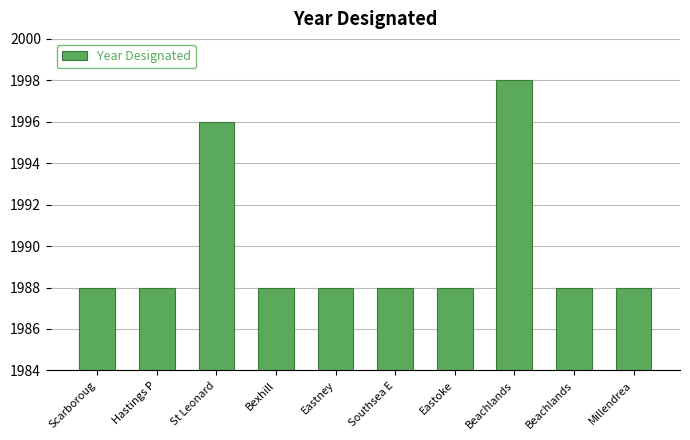

Count the number of data series in this chart.

1